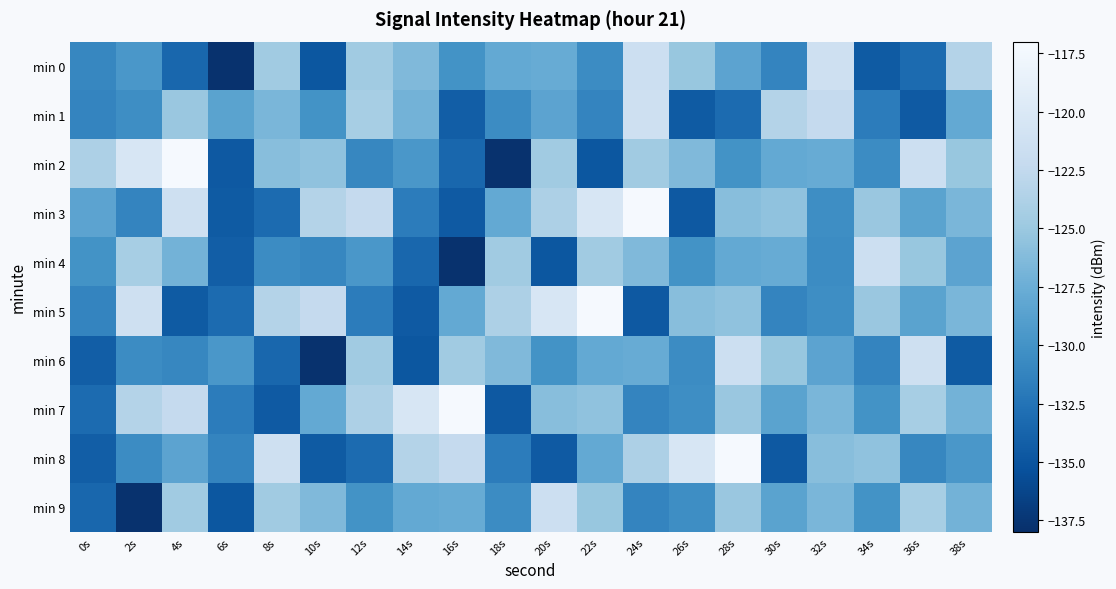

What is the greatest value displayed?

-117.2